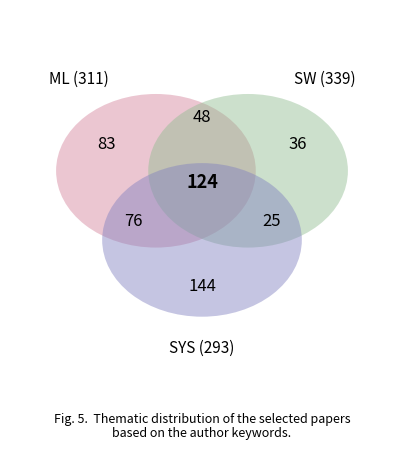

Does any single category account for the majority?

No